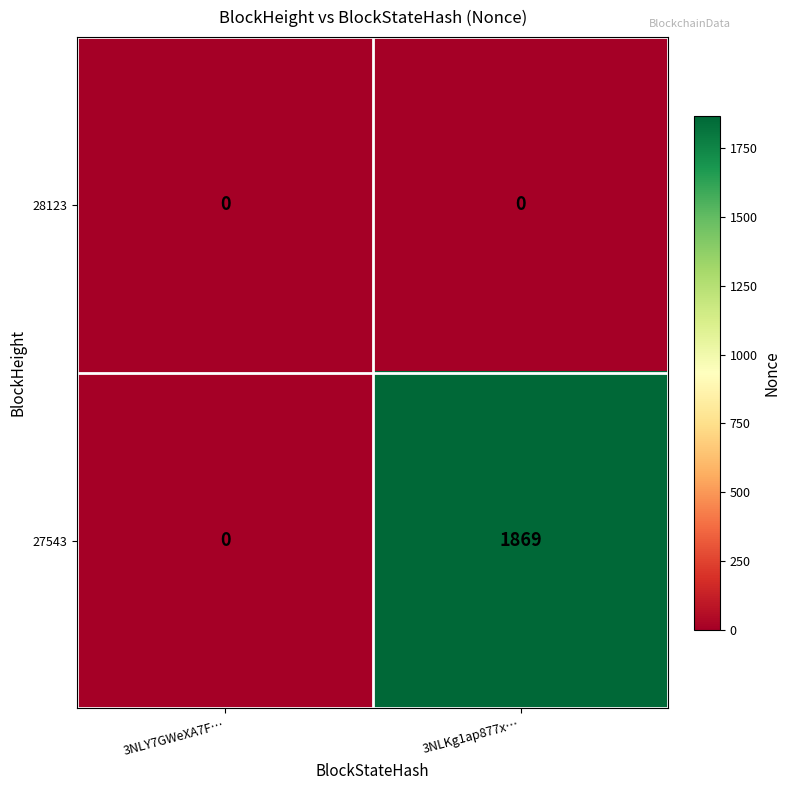

Count the number of data series in this chart.

2